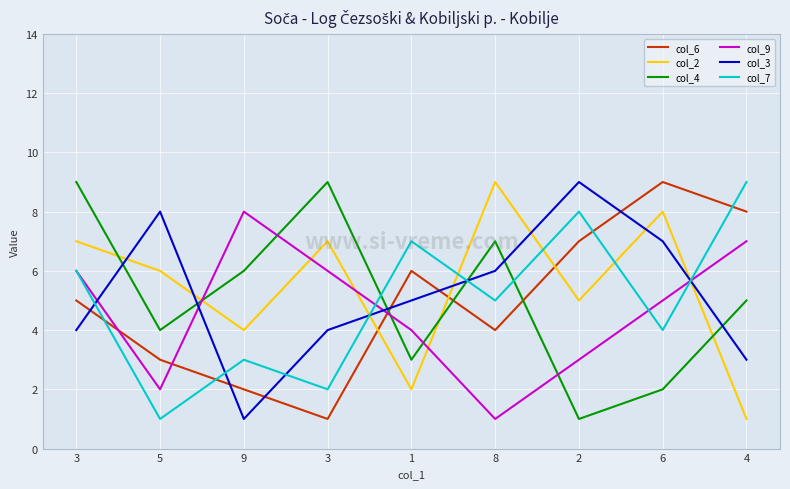

What is the label of the 9th point from the right?

3